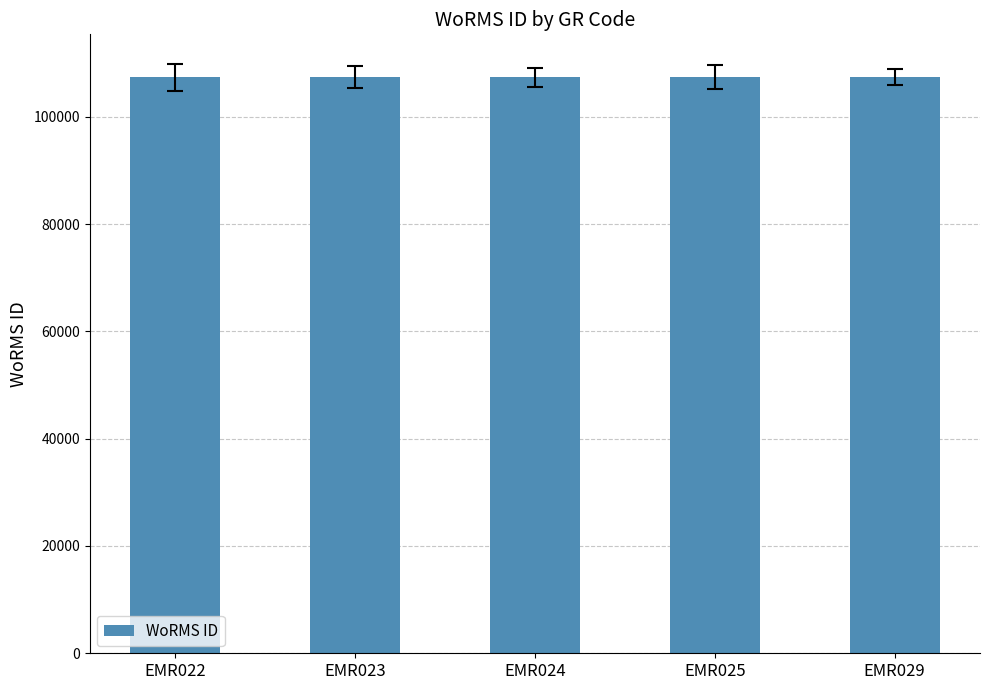

What is the value of the 3rd bar from the left?

107390